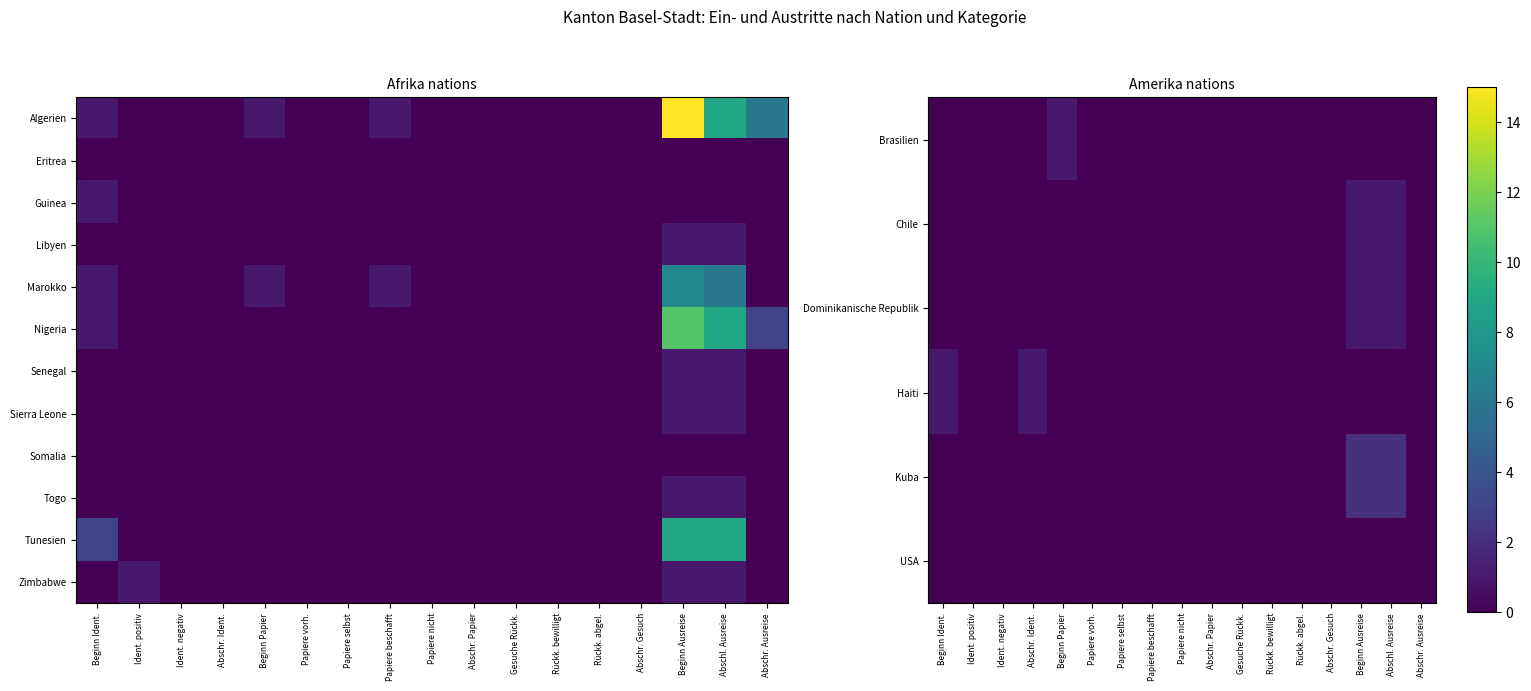

Is the value of Zimbabwe at Beginn Ausreise greater than the value of Brasilien at Beginn Papier?

No